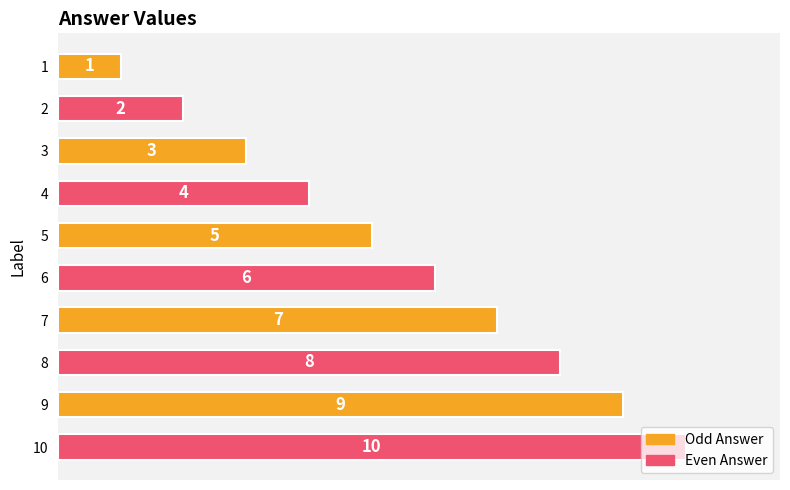

How many series are shown in this chart?

1